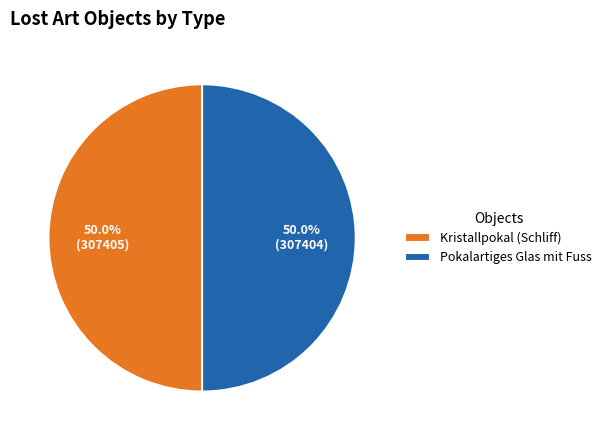

What is the ratio of the value at Pokalartiges Glas mit Fuss to the value at Kristallpokal (Schliff)?

1.0